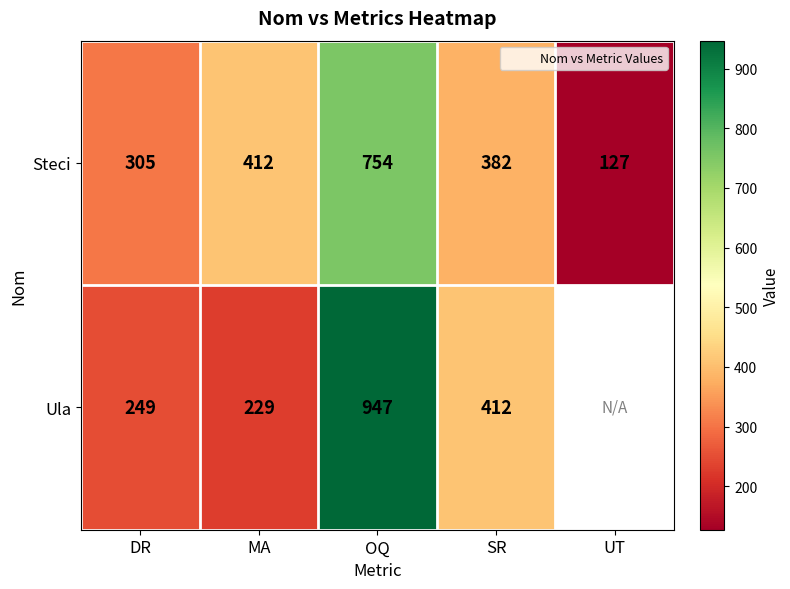

Where does the Ula series first go above 412?

OQ